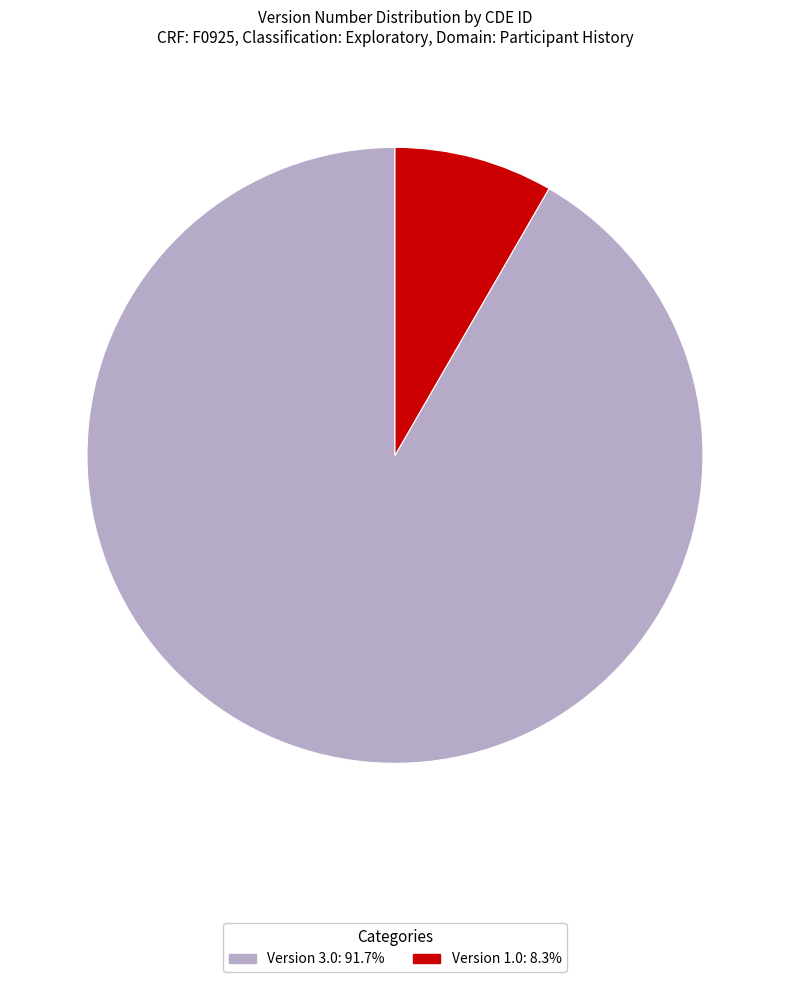

Is there any slice that represents more than half of the pie?

Yes